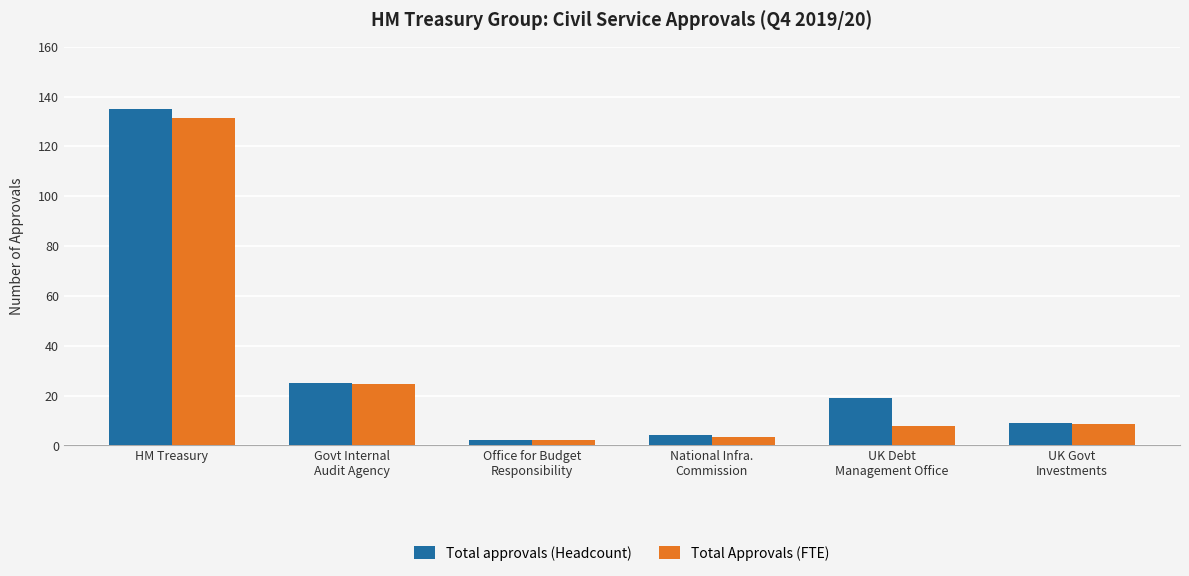

The Total Approvals (FTE) series shows 7.3 at Govt Internal
Audit Agency. True or false?

False